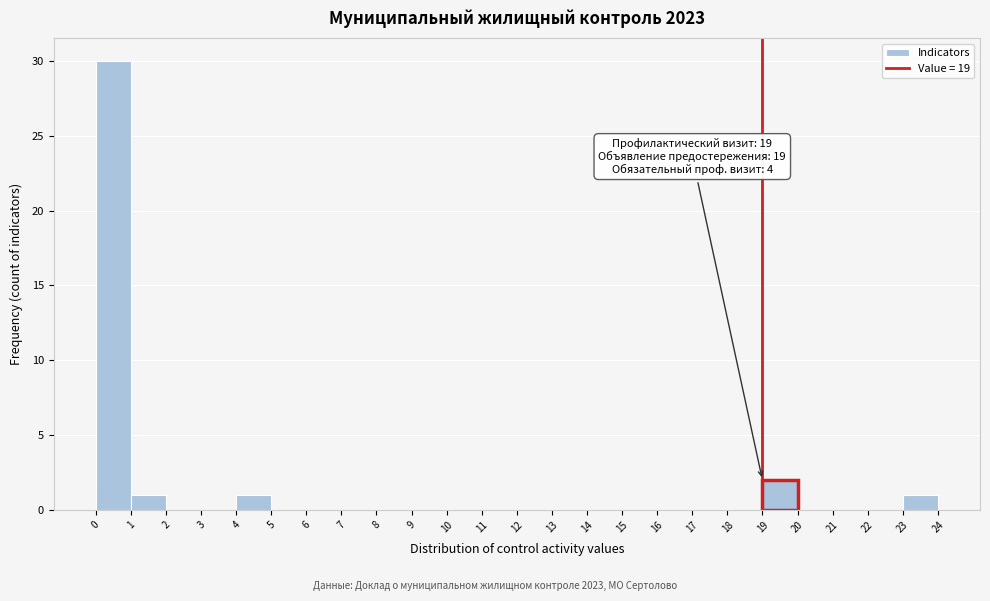

Over which range of the x-axis is the bar tallest?

0 to 1